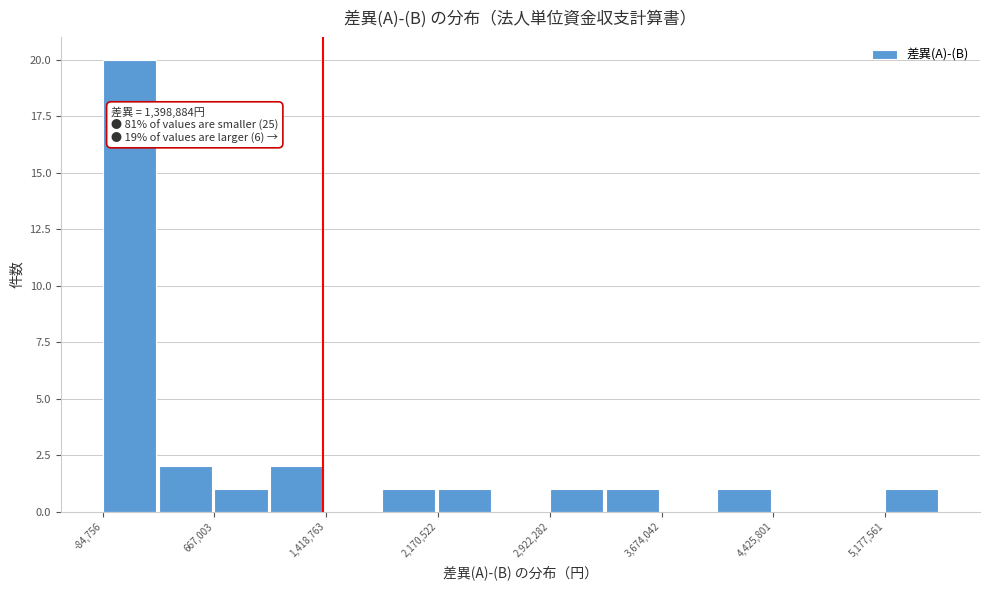

Around what value on the x-axis is the tallest bar? Give the approximate position of its centre, as read against the axis.

100000